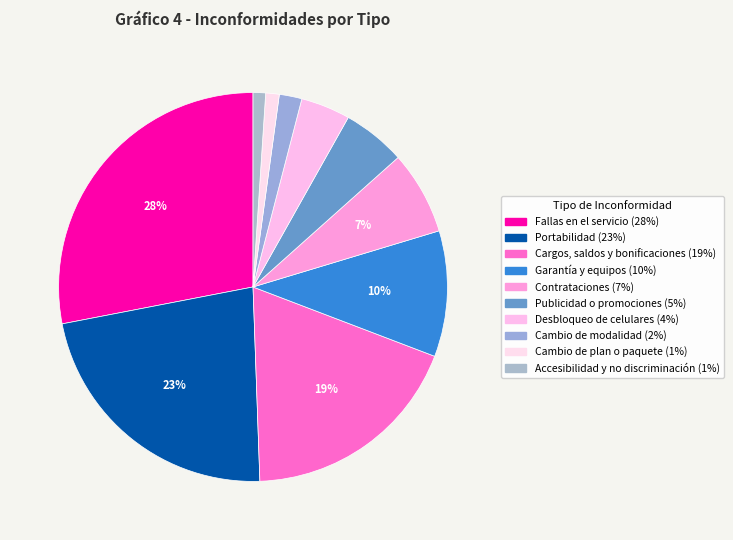

How many segments does this pie chart have?

10